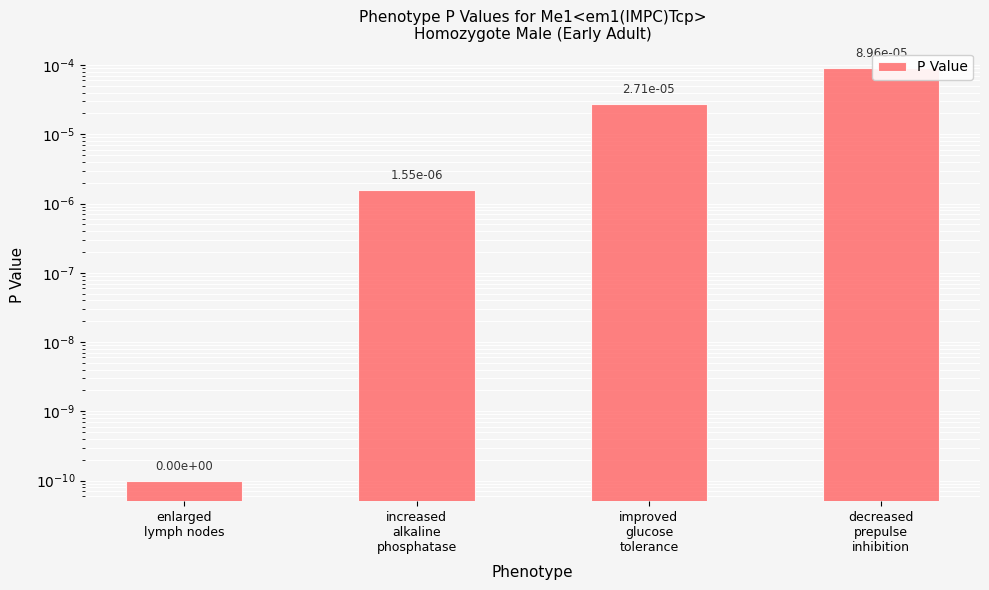

Count the number of categories in the chart.

4